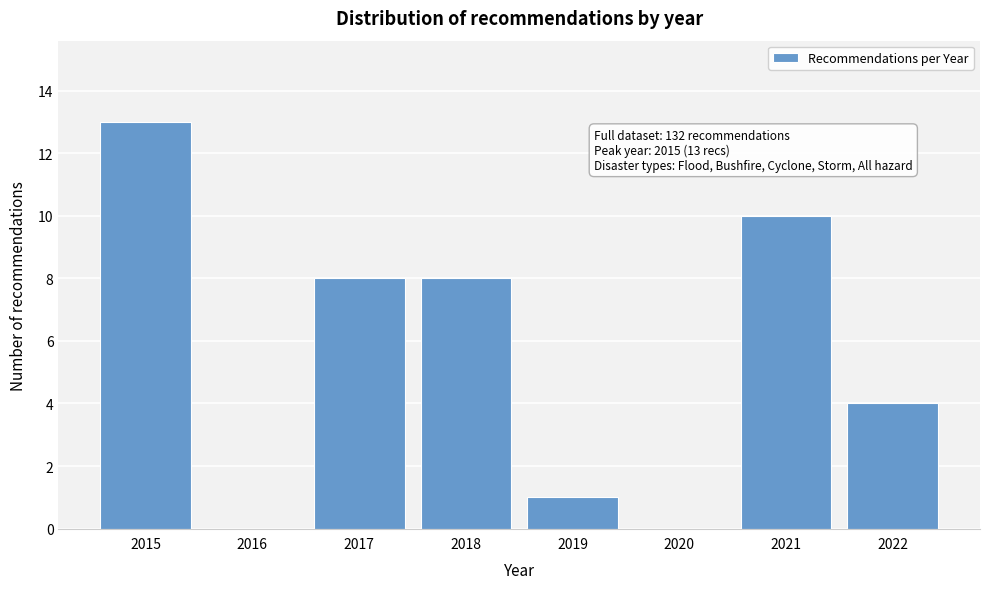

Reading right to left, transcribe all the data shown in this chart.

2022=4	2021=10	2020=0	2019=1	2018=8	2017=8	2016=0	2015=13